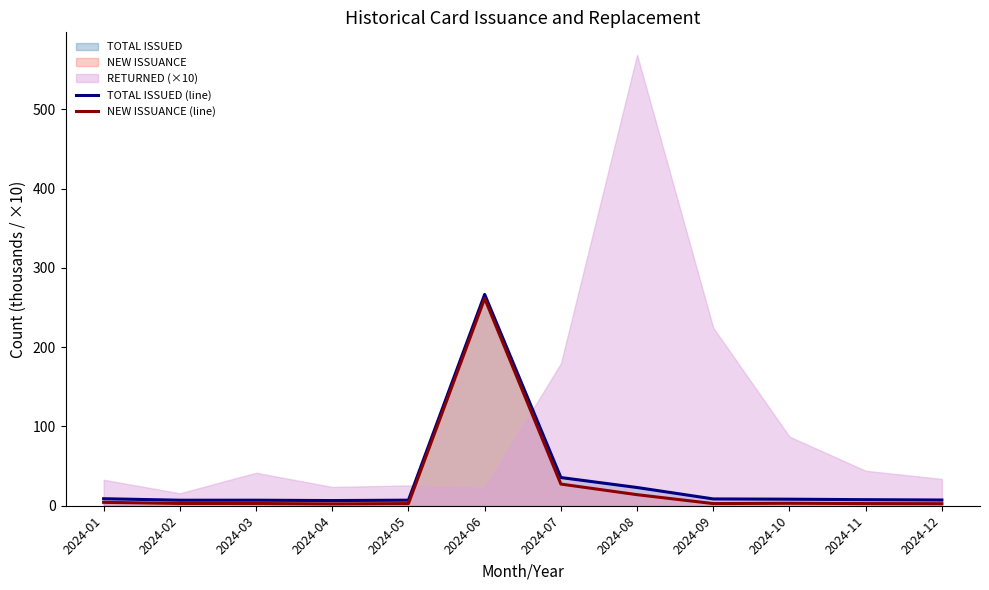

Is it true that TOTAL ISSUED (line) equals 7.2 at 2024-12?

True